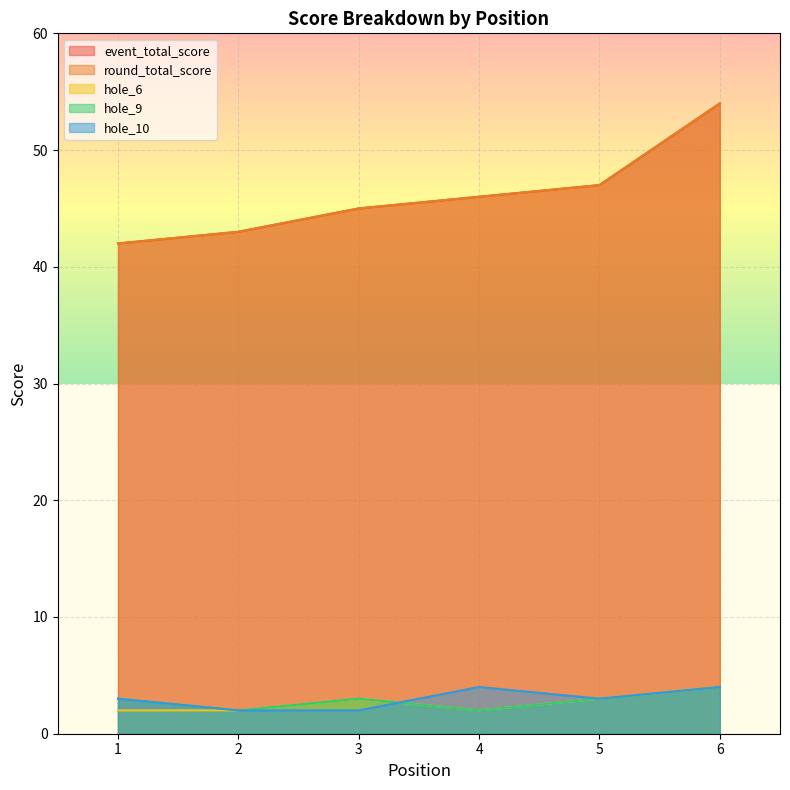

At 2, list the series in order from smallest to largest.

hole_6, hole_9, hole_10, event_total_score, round_total_score